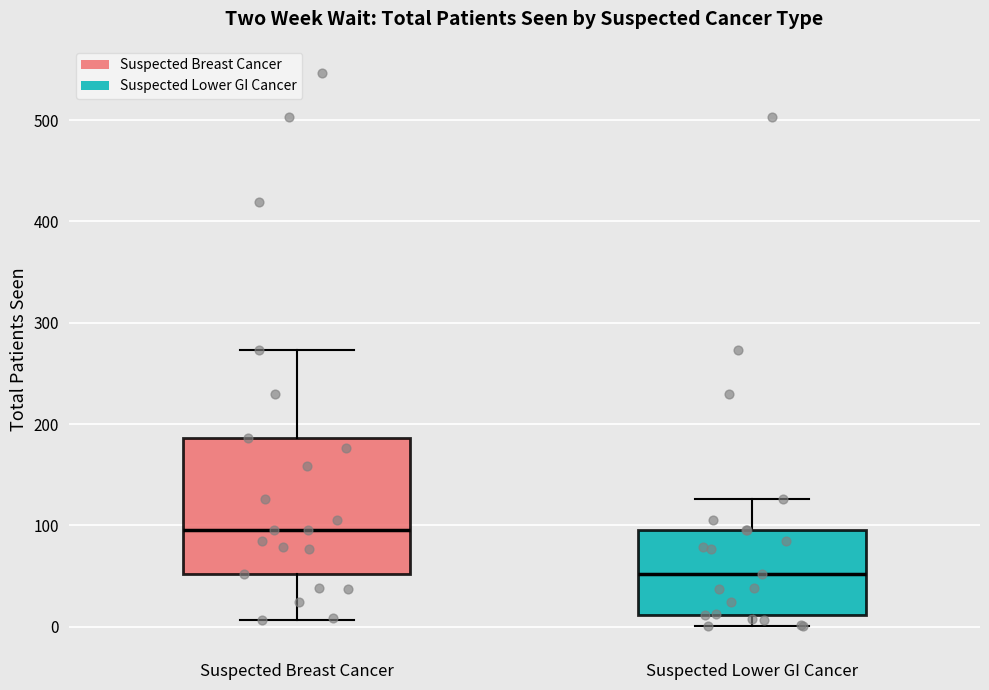

Which box has the lowest median line?

Suspected Lower GI Cancer